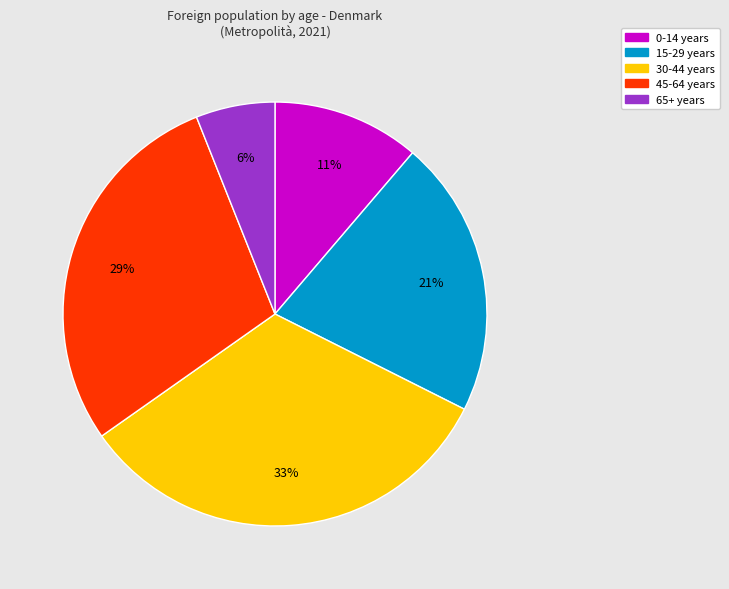

To the nearest percent, what is the average slice percentage?

20%